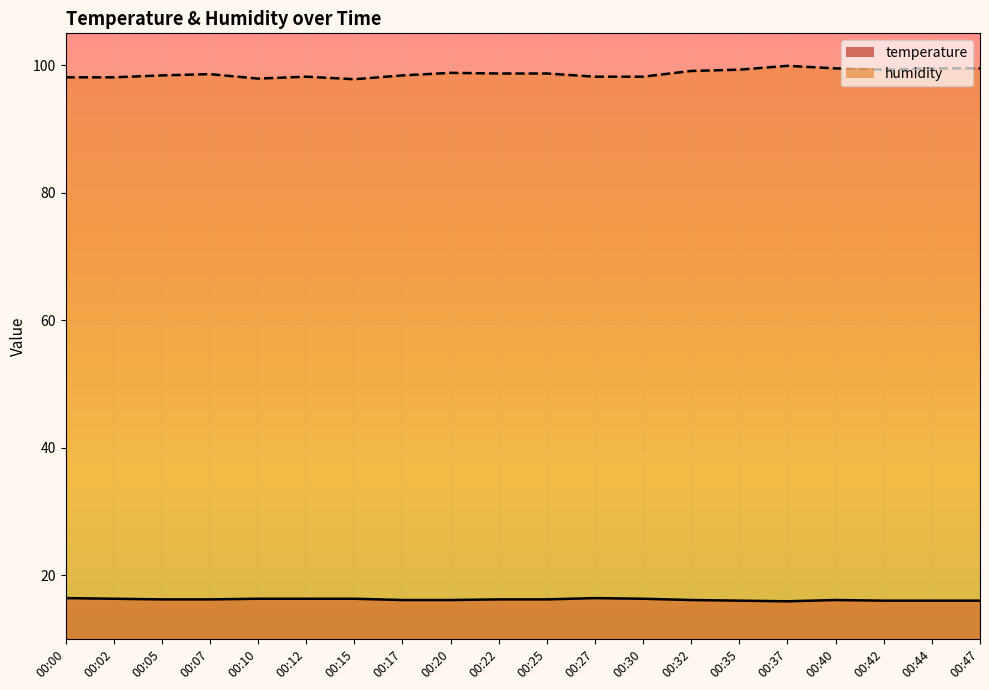

How many data points in humidity are less than 98?

2